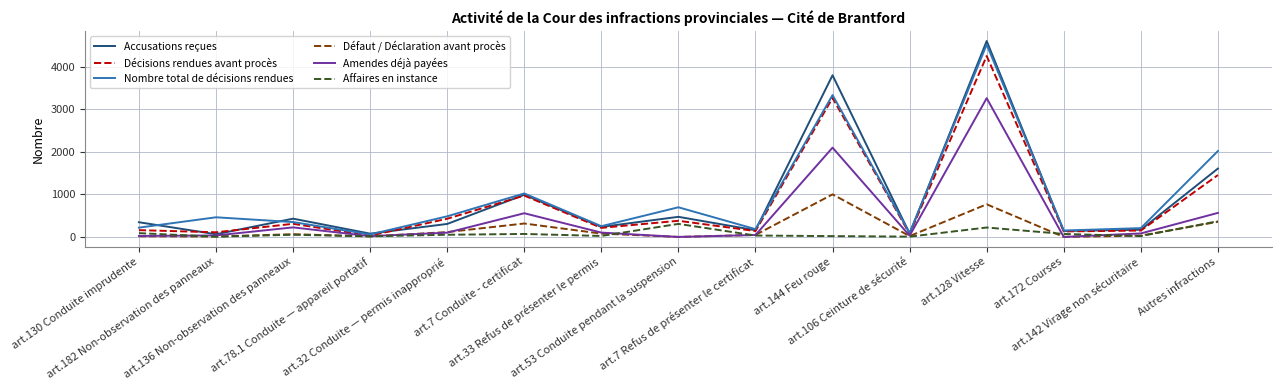

Rank the series by their maximum value, from highest to lowest.

Accusations reçues, Nombre total de décisions rendues, Décisions rendues avant procès, Amendes déjà payées, Défaut / Déclaration avant procès, Affaires en instance